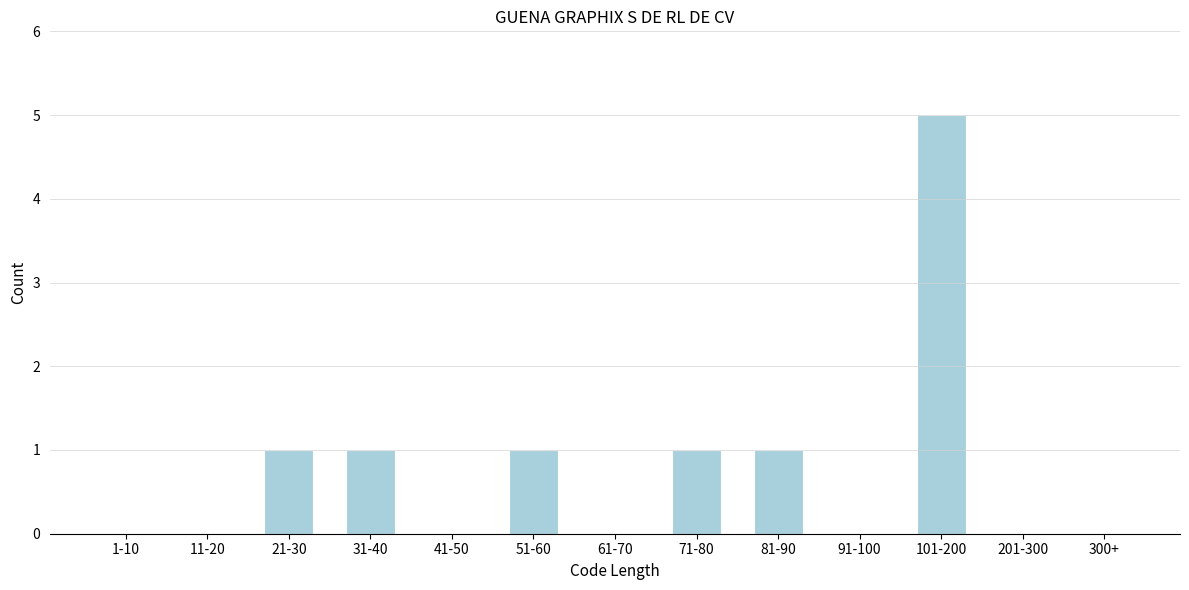

Reading left to right, list all the values displayed in this chart.

1-10=0	11-20=0	21-30=1	31-40=1	41-50=0	51-60=1	61-70=0	71-80=1	81-90=1	91-100=0	101-200=5	201-300=0	300+=0